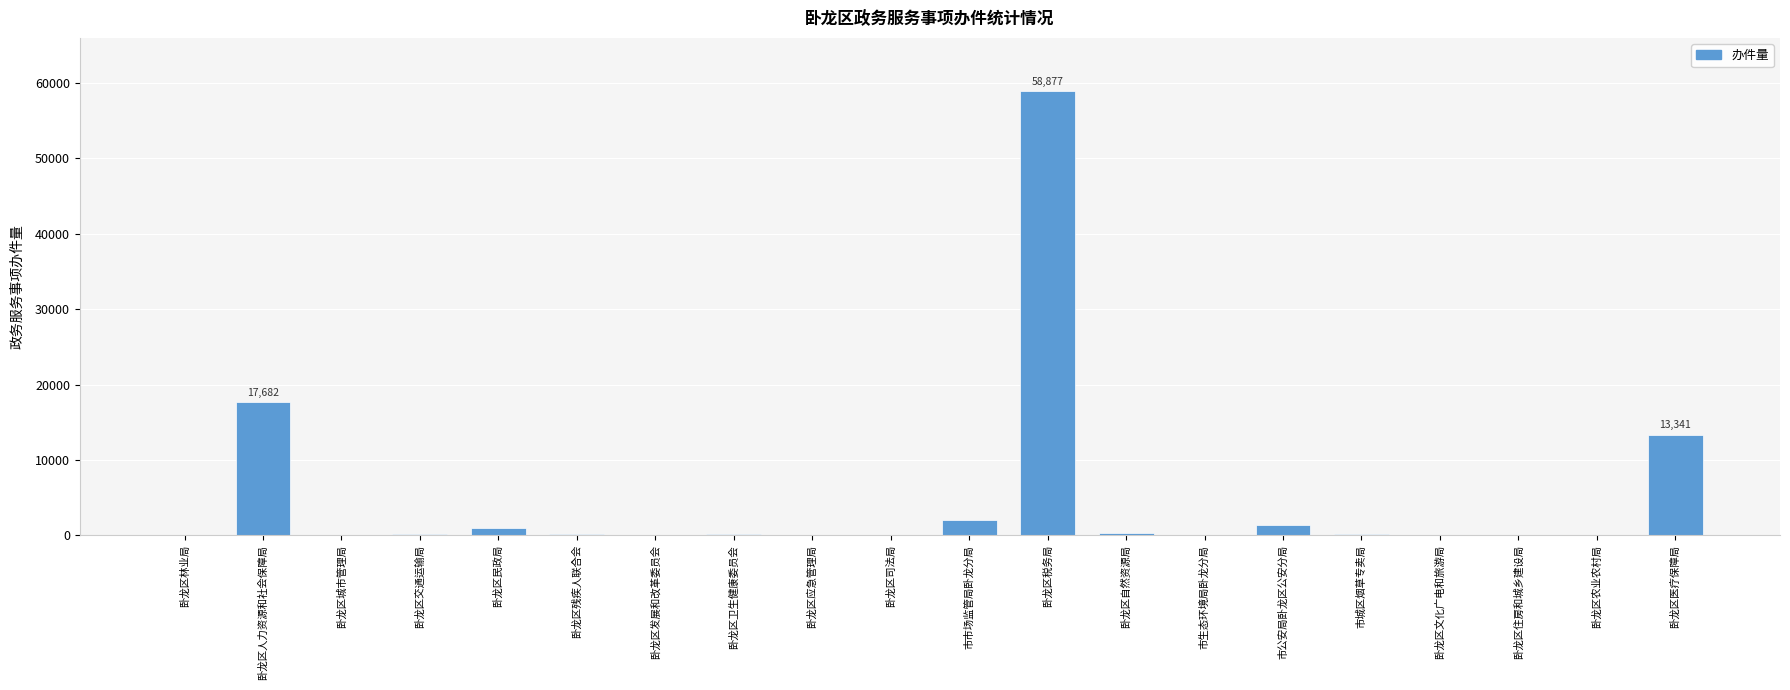

At which category does the chart reach its peak across all series?

卧龙区税务局